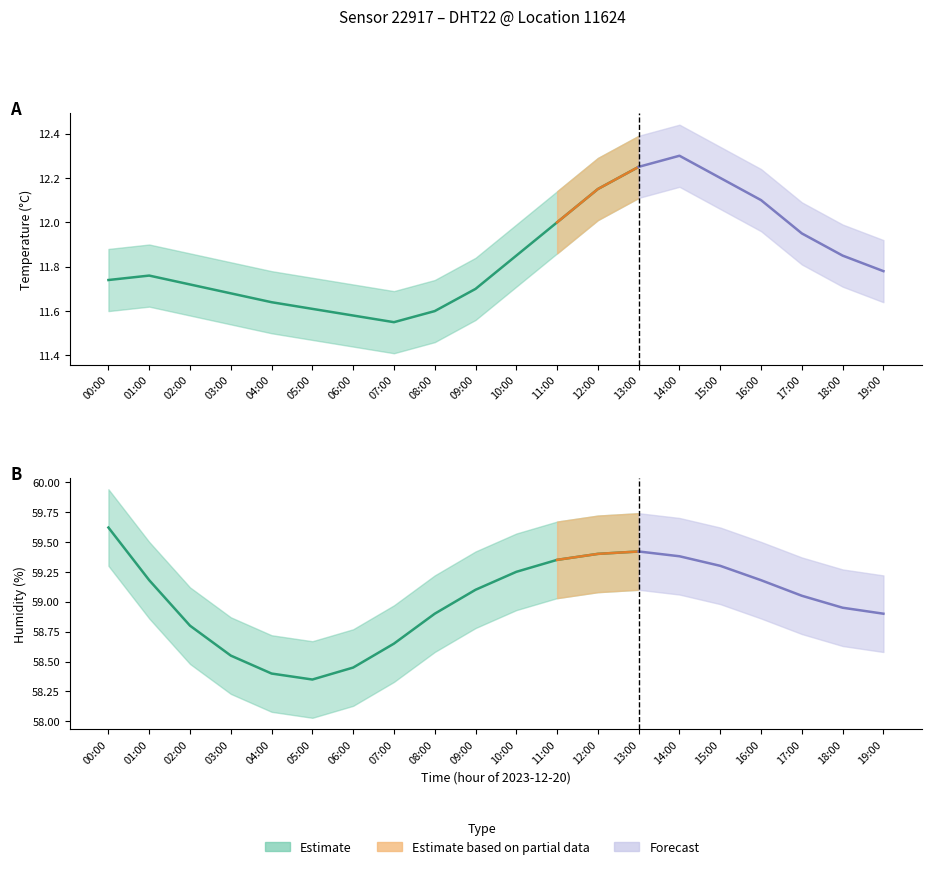

True or false: humidity_high and humidity cross at least once.

False